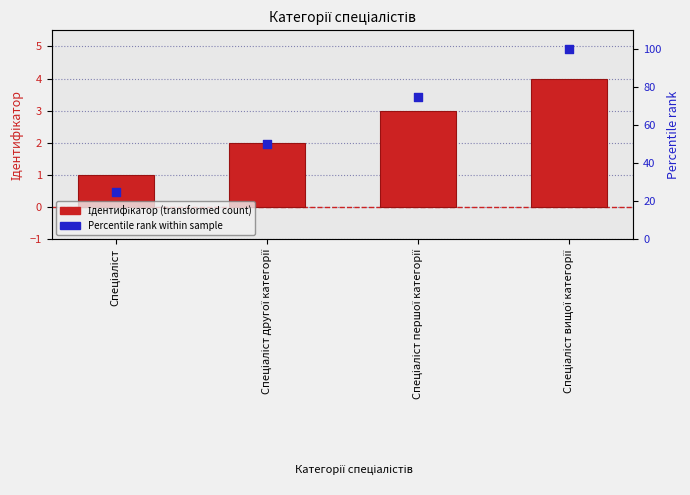

Is the value of Ідентифікатор at Спеціаліст першої категорії greater than the value of Percentile rank at Спеціаліст?

No